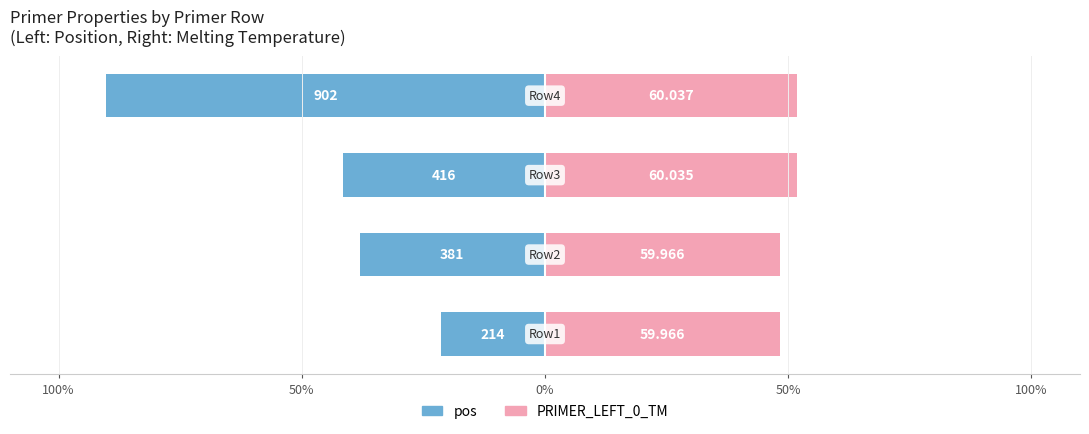

Reading right to left, transcribe all the data shown in this chart.

pos (normalized): 50%=-90.2	0%=-41.6	50%=-38.1	100%=-21.4
TM (normalized): 50%=51.8	0%=51.7	50%=48.3	100%=48.3